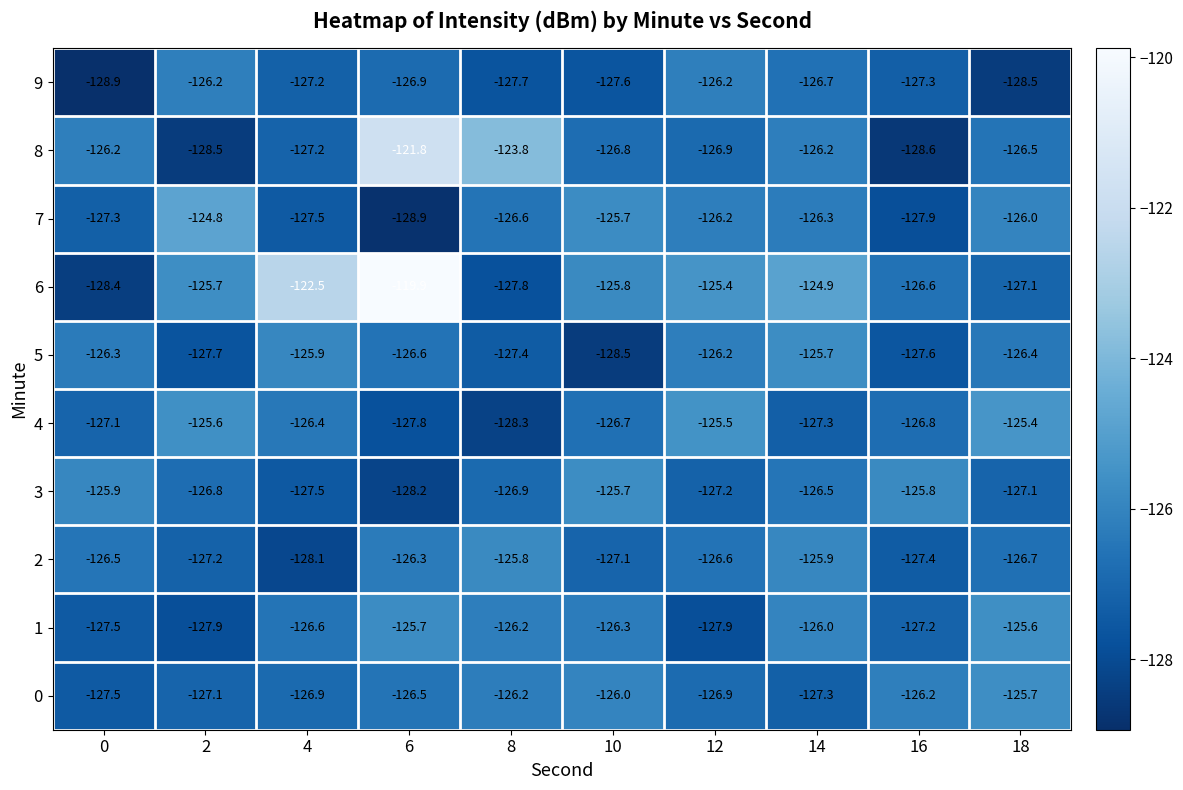

Where does the 2 series first go above -126?

8